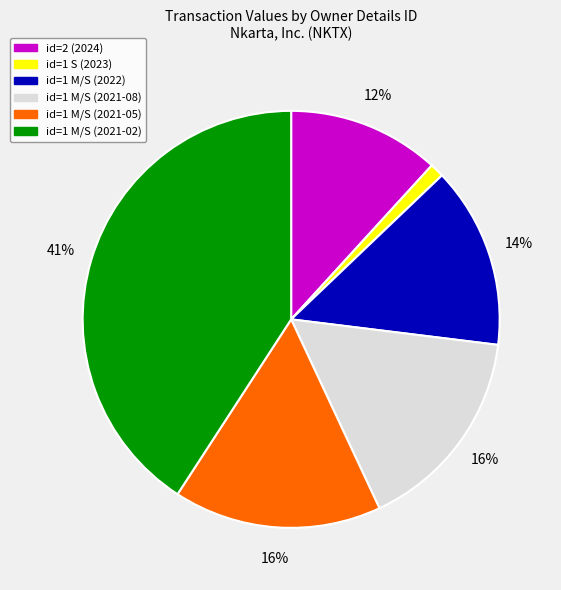

Is the sum of id=1 S (2023) and id=2 (2024) greater than half?

No